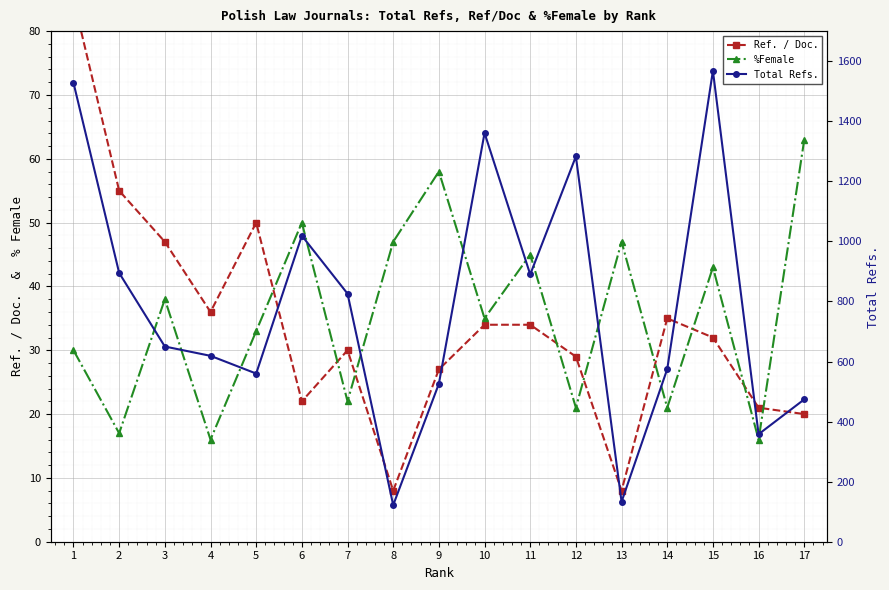

What is the difference between the second highest and second lowest values in the Total Refs. series?

1395